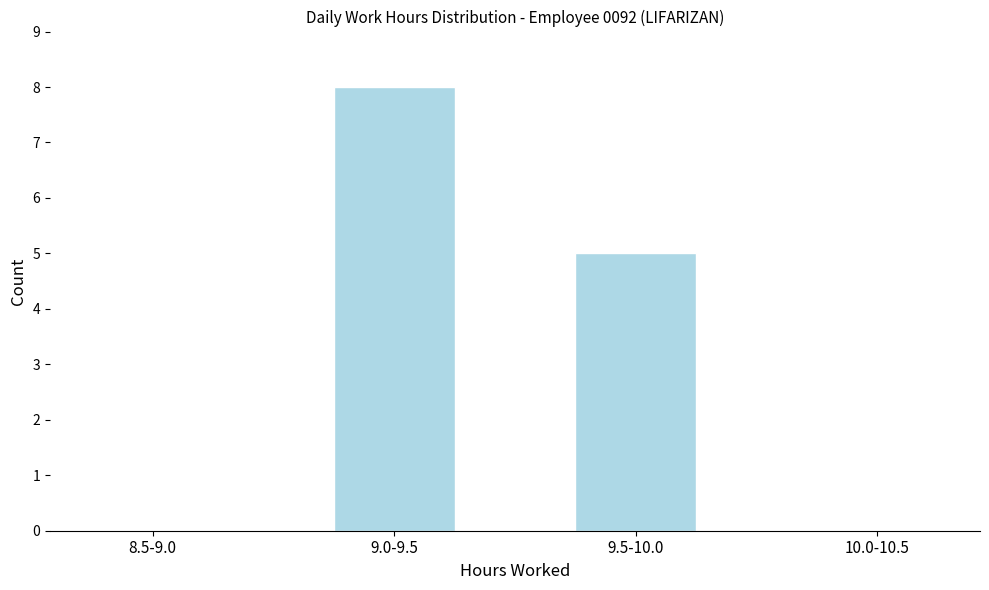

Reading left to right, extract all data points from this chart.

8.5-9.0=0	9.0-9.5=8	9.5-10.0=5	10.0-10.5=0